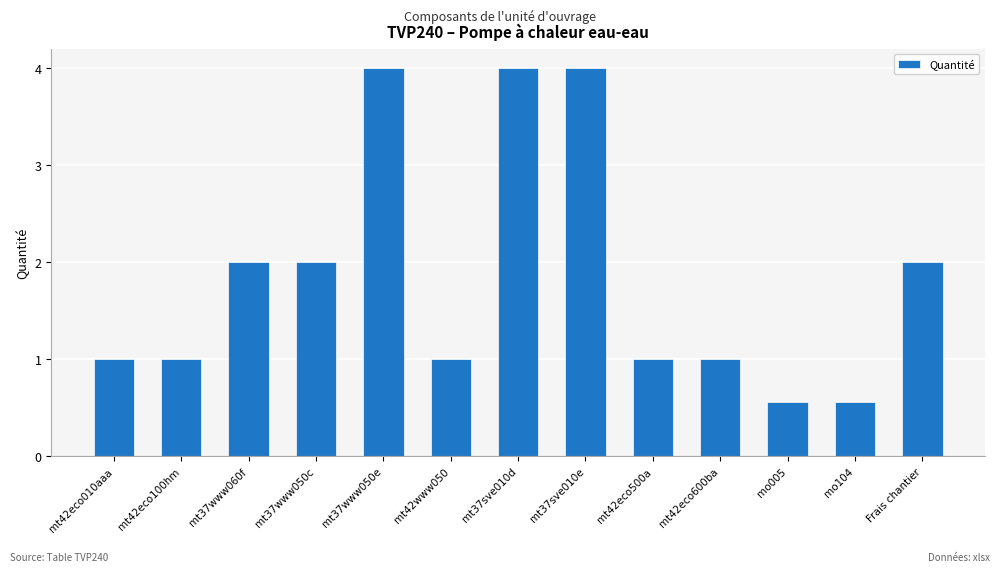

True or false: the data shows 2.6 at mt37sve010d.

False